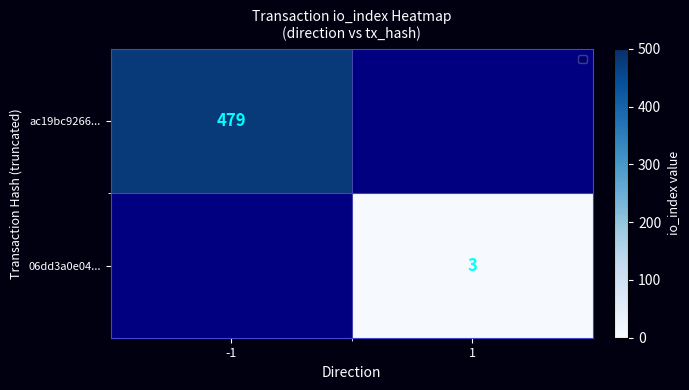

Count the number of data series in this chart.

2